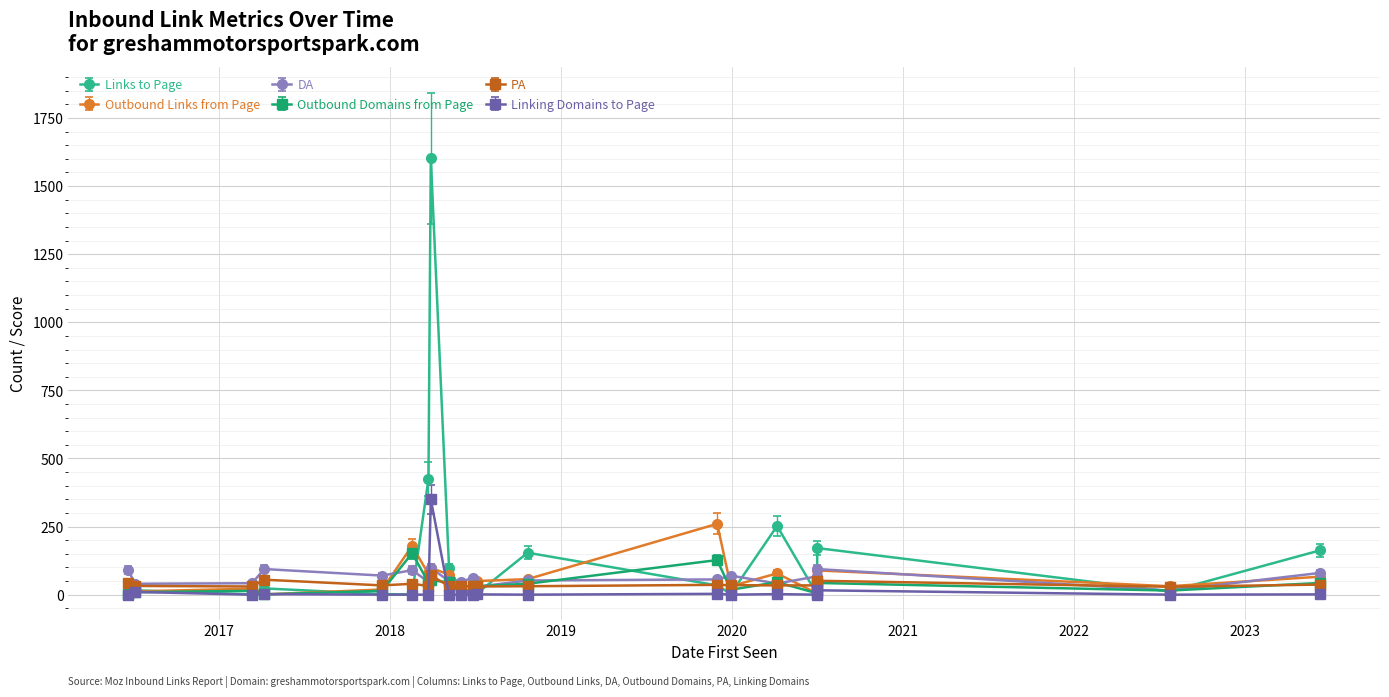

How many values in the Links to Page series are below 18?

10